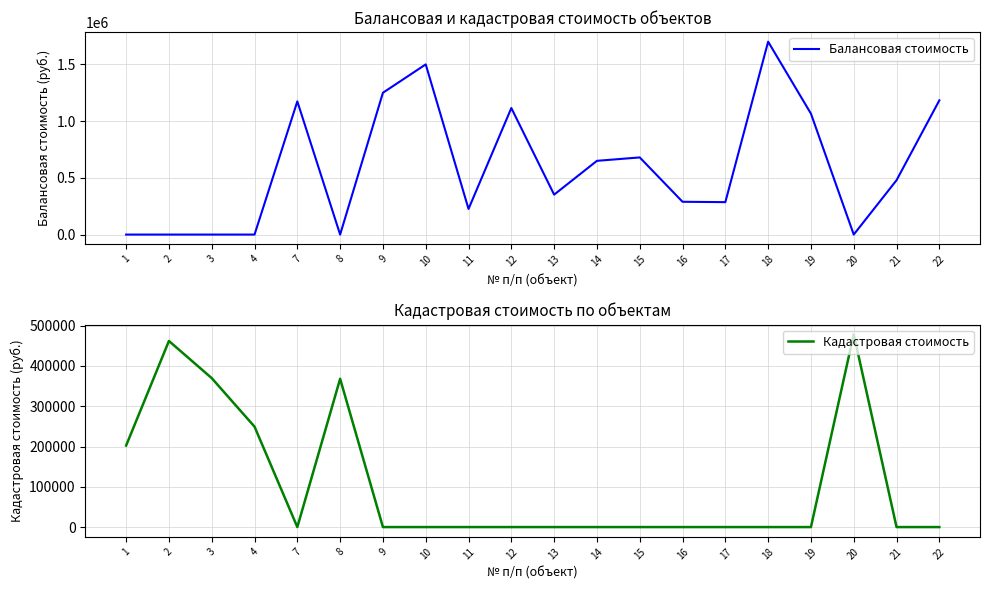

The value of Балансовая стоимость at 16 is 289114.7. True or false?

True